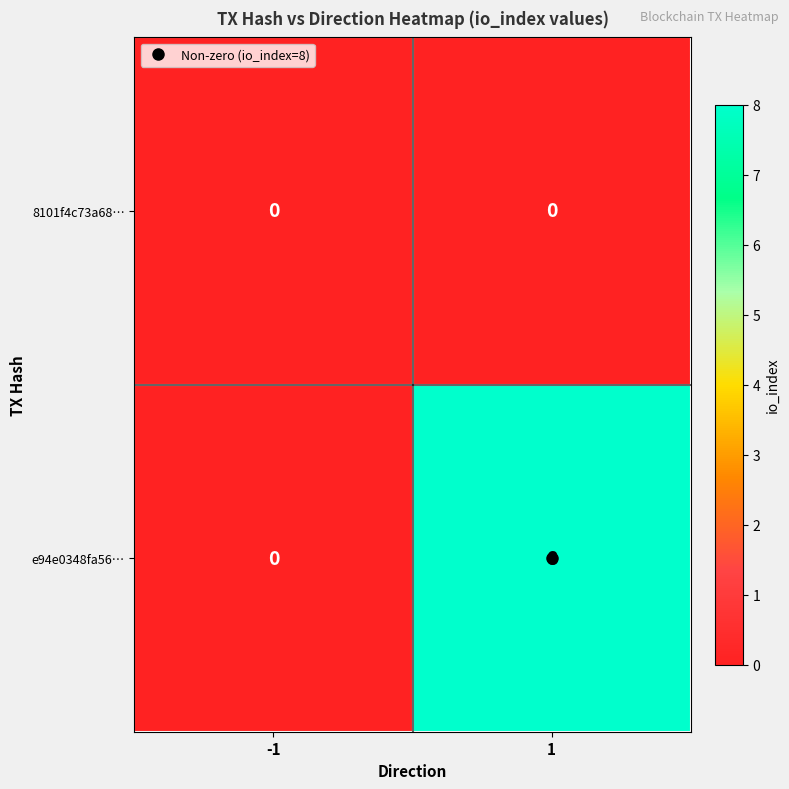

Rank the series at 1 from lowest to highest value.

8101f4c73a68…, e94e0348fa56…